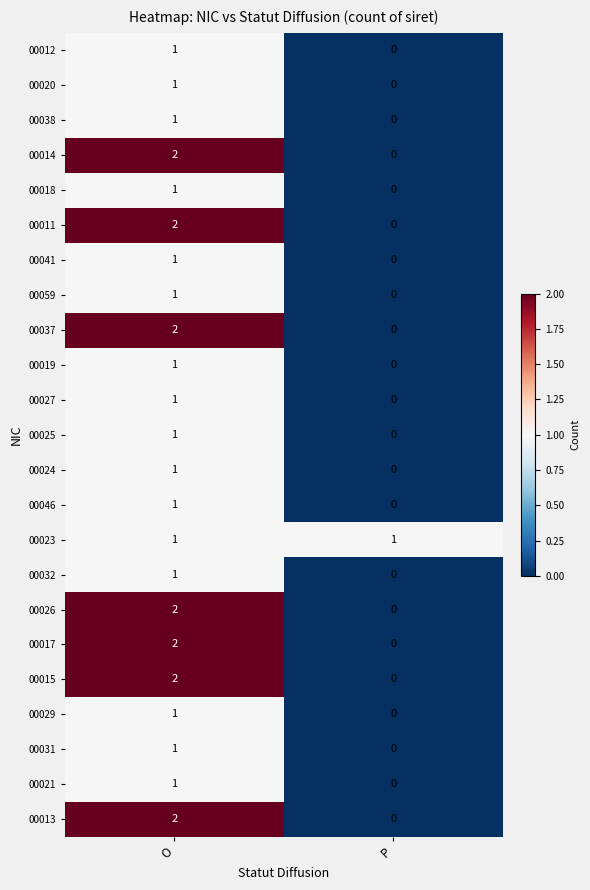

What is the difference between the highest and lowest values at P?

1